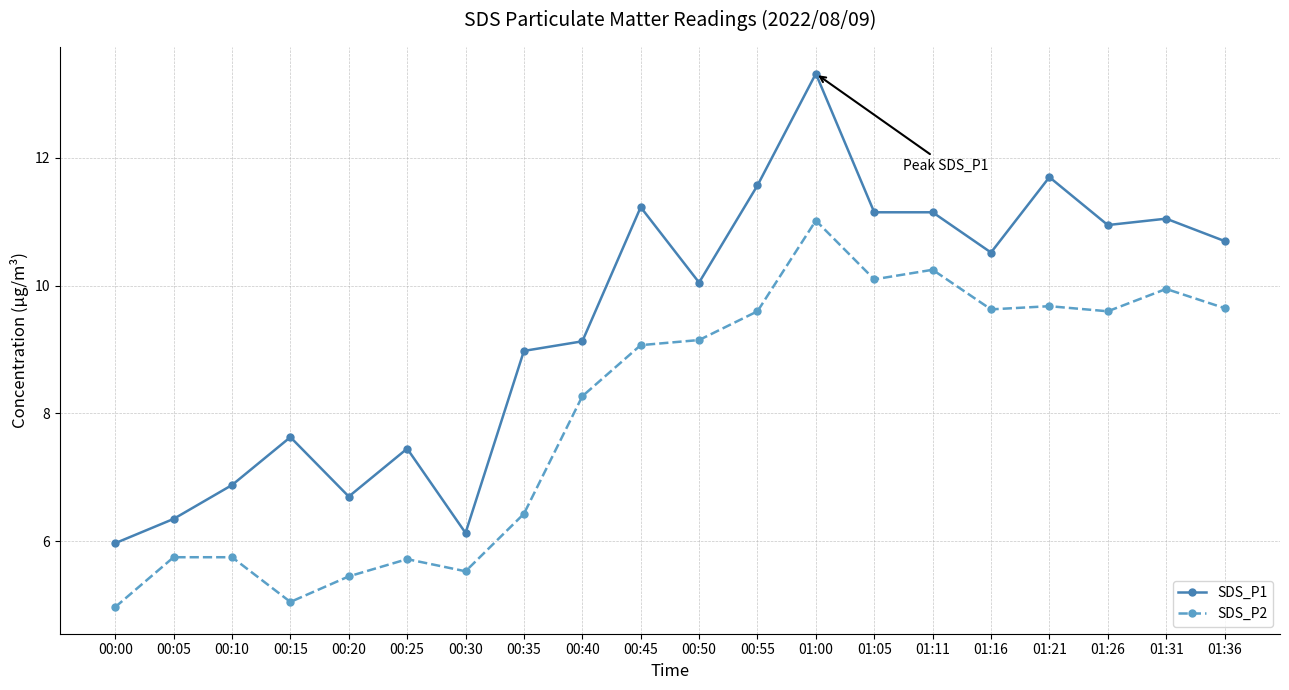

Rank the series at 01:05 from lowest to highest value.

SDS_P2, SDS_P1